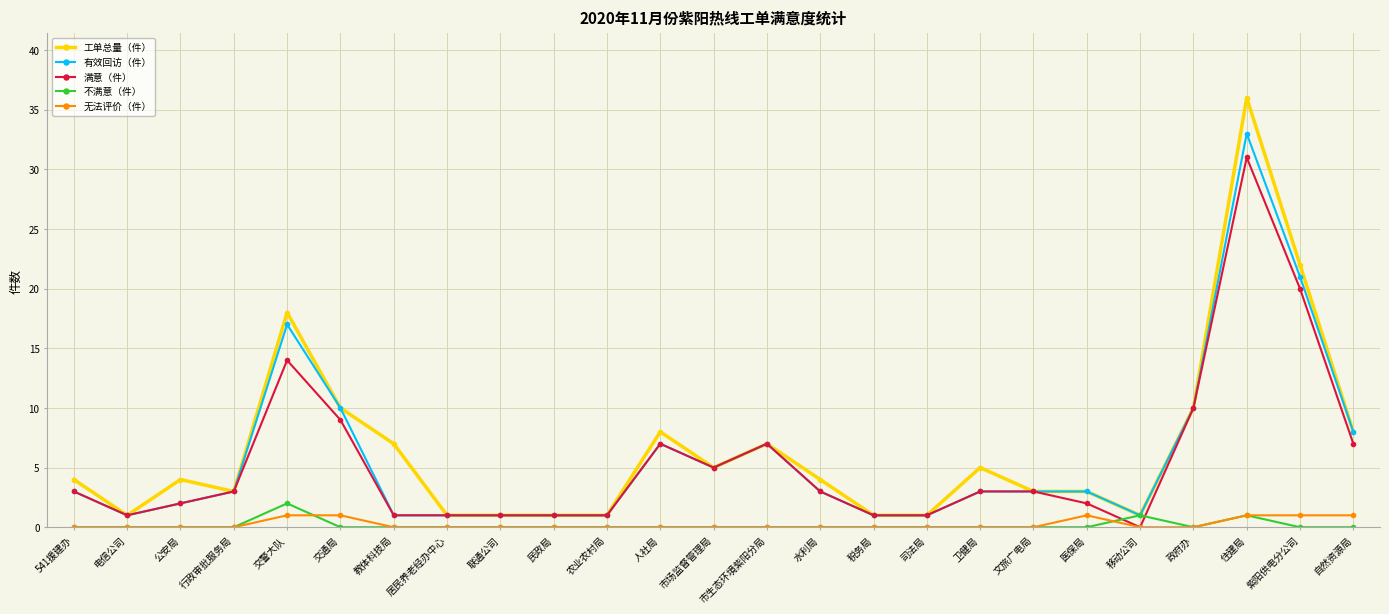

Where is the first local minimum for 工单总量（件）?

电信公司